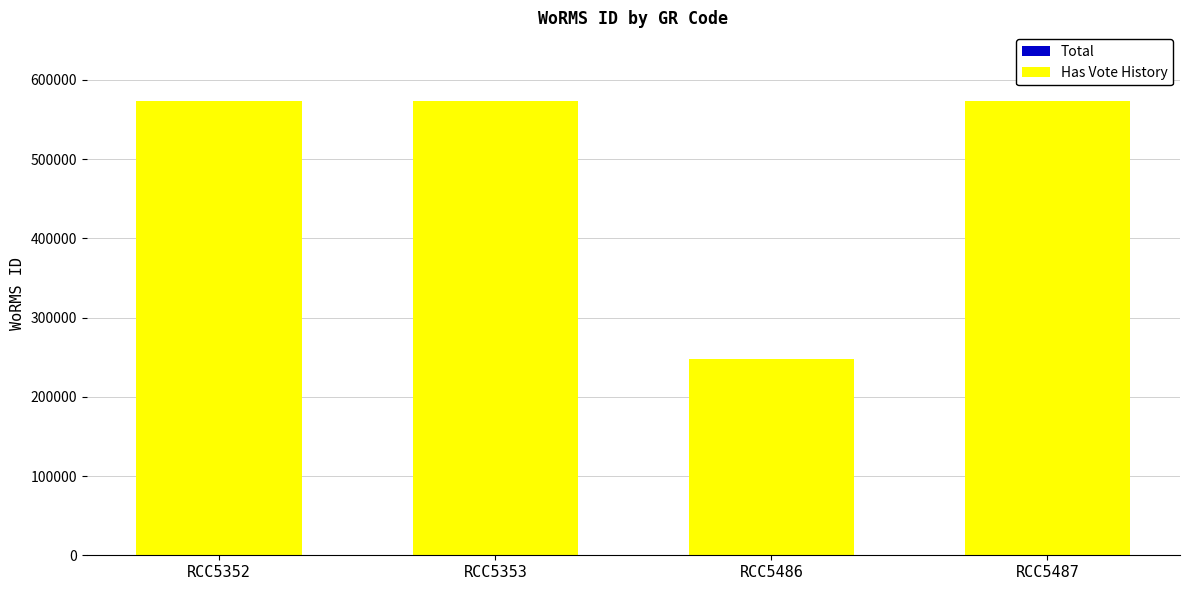

The value of Has Vote History at RCC5352 is 573884. True or false?

True